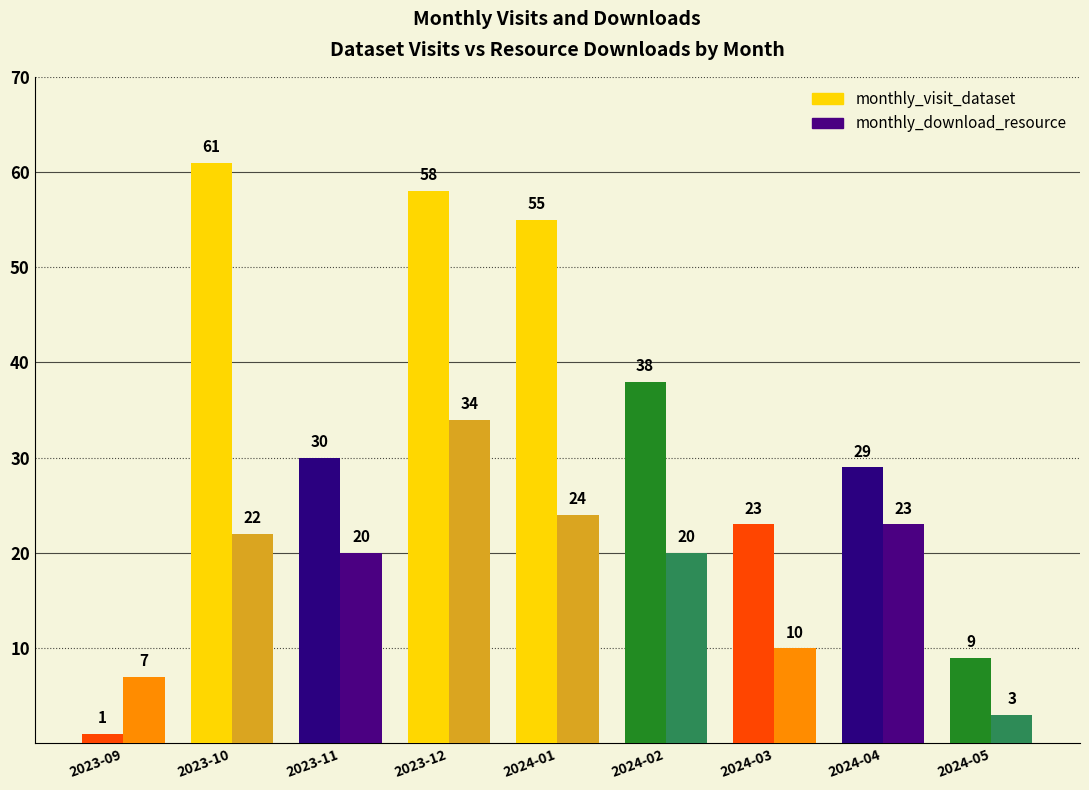

What is the difference between the highest and lowest values at 2024-05?

6